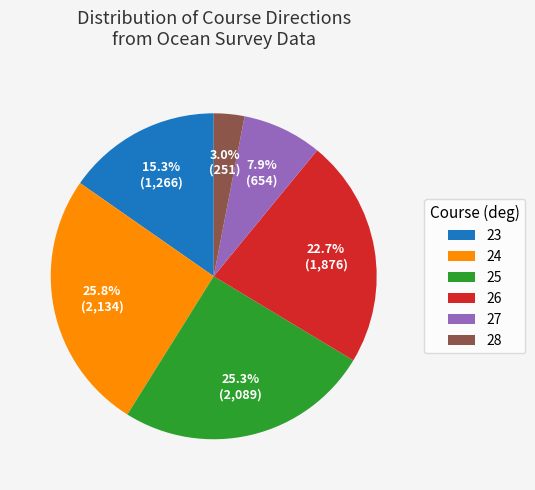

To the nearest percent, what portion does 28 represent?

3%